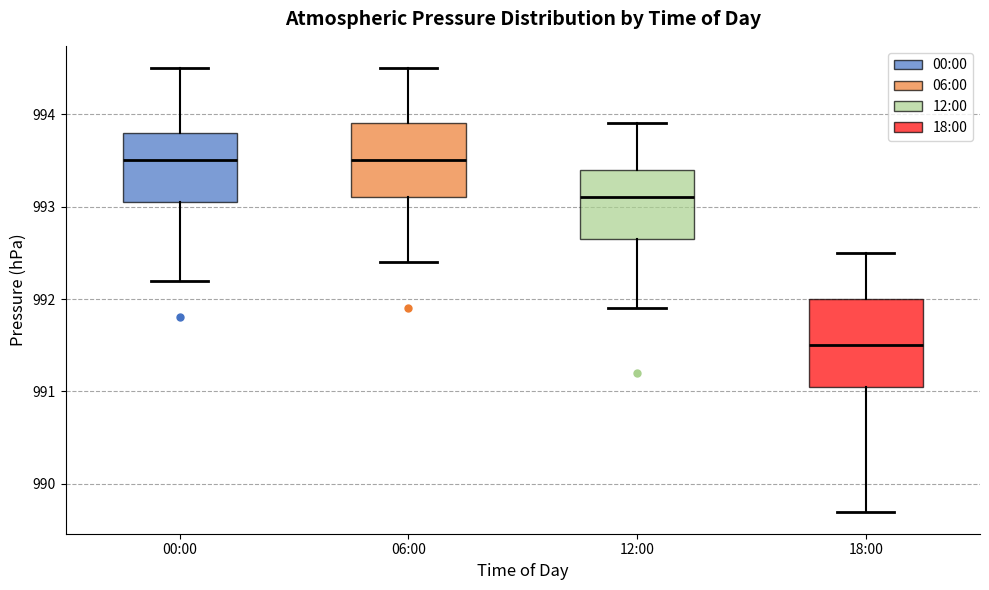

Where does the lower whisker of the box for 00:00 end on the y-axis? The values are not printed on the chart, so give them approximately, as read against the axis.

992.2